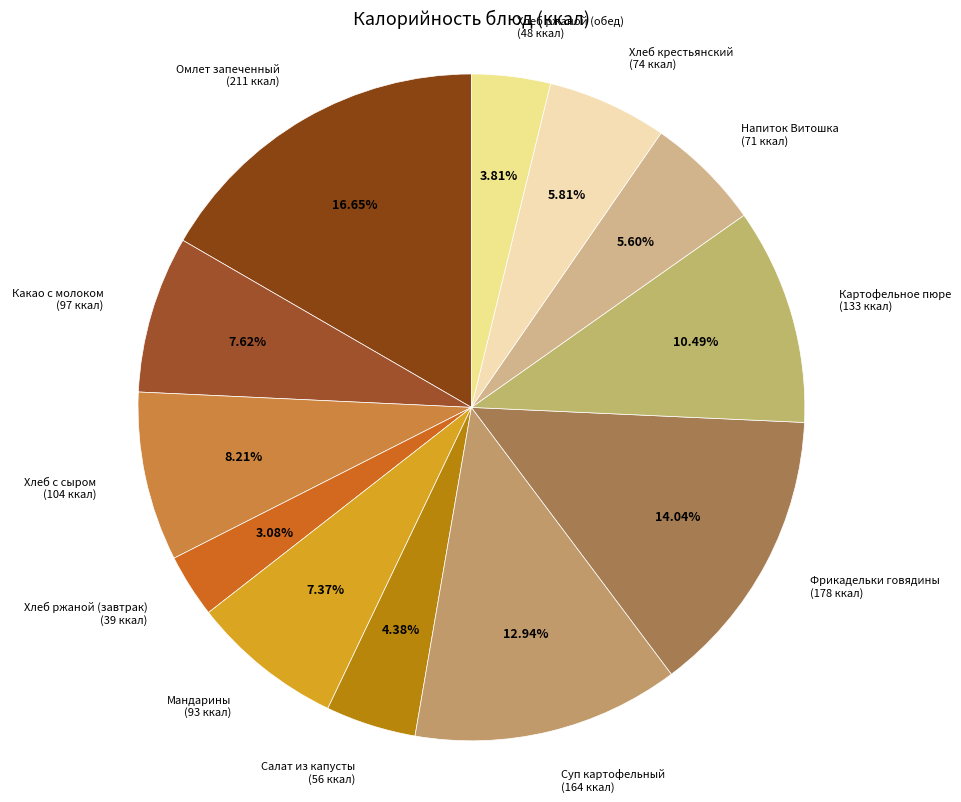

How many segments does this pie chart have?

12